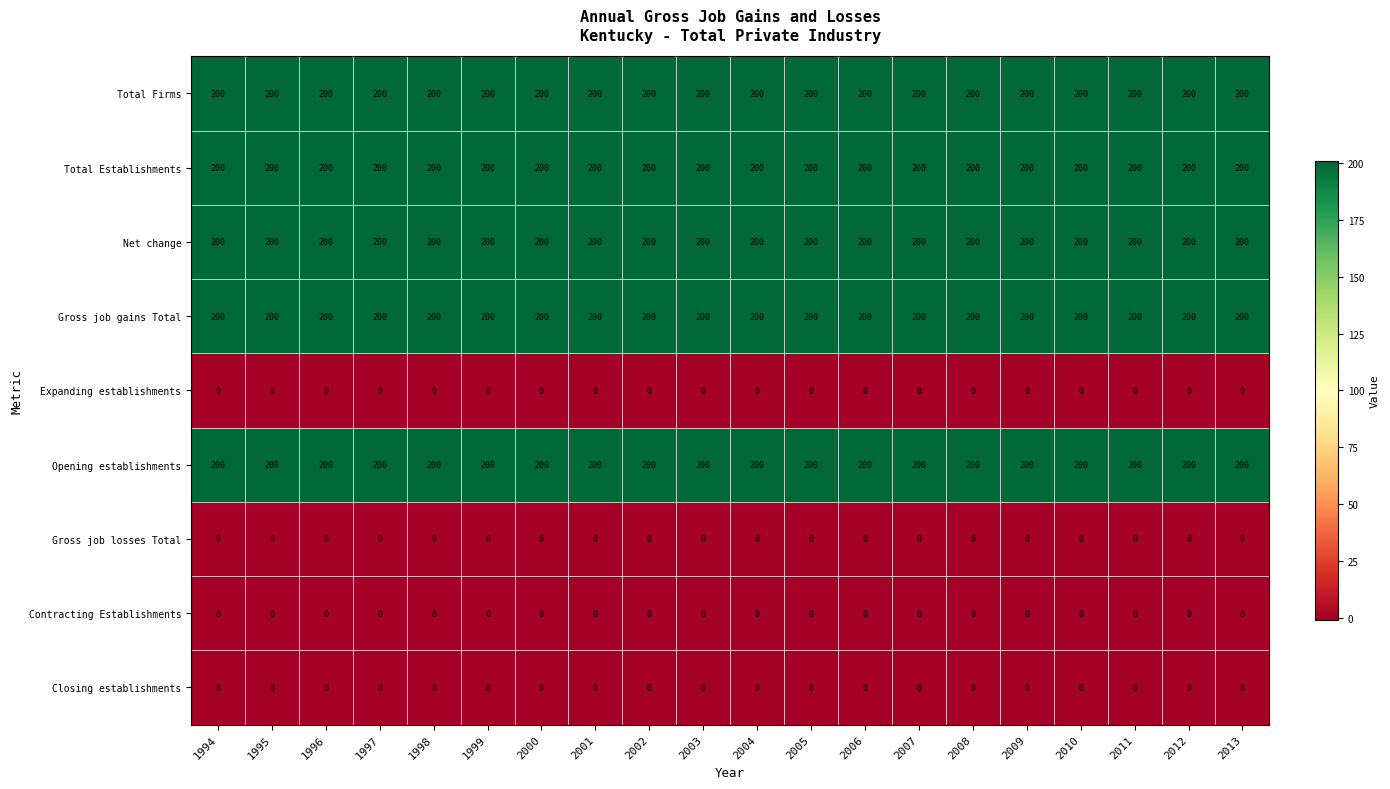

The Gross job gains Total series shows 200 at 1996. True or false?

True